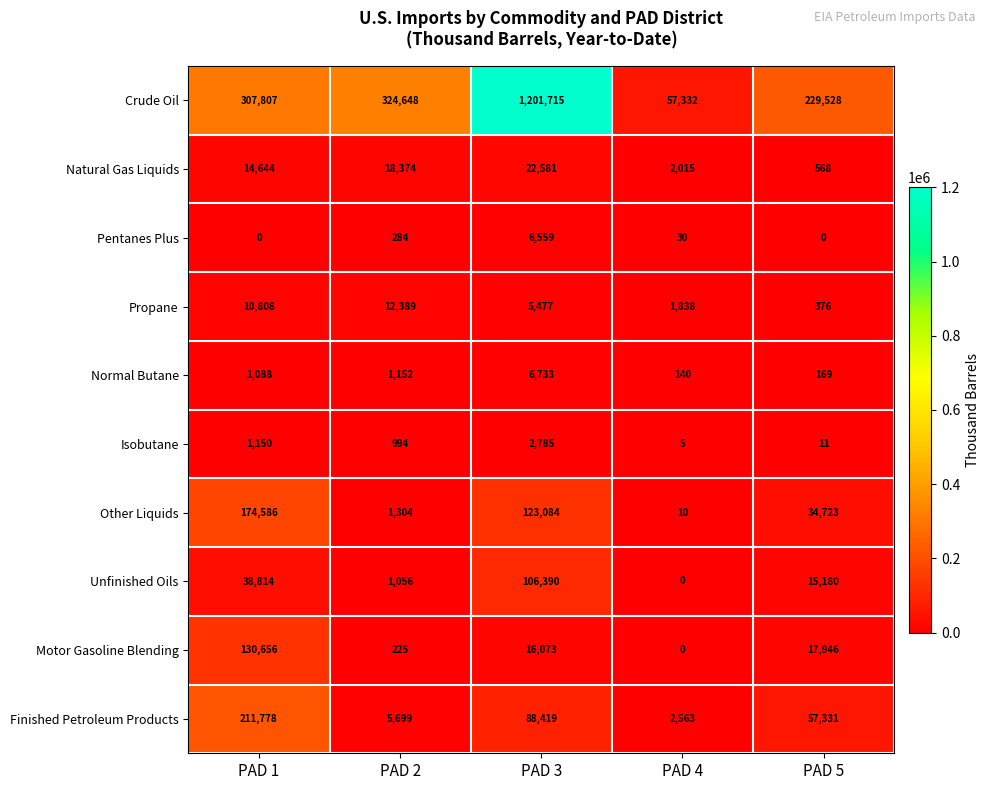

At how many categories does at least one series exceed 998987?

1